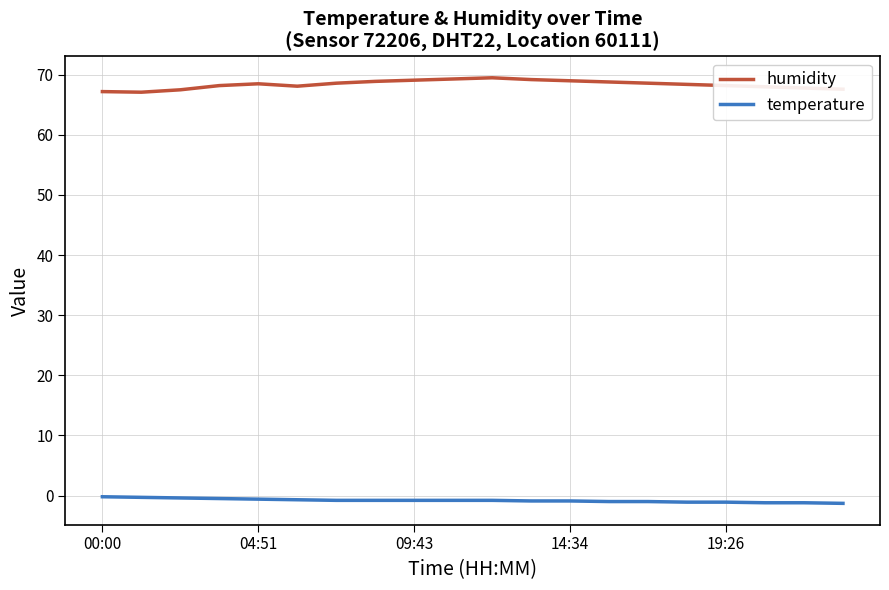

What is the lowest value of the temperature series?

-1.3